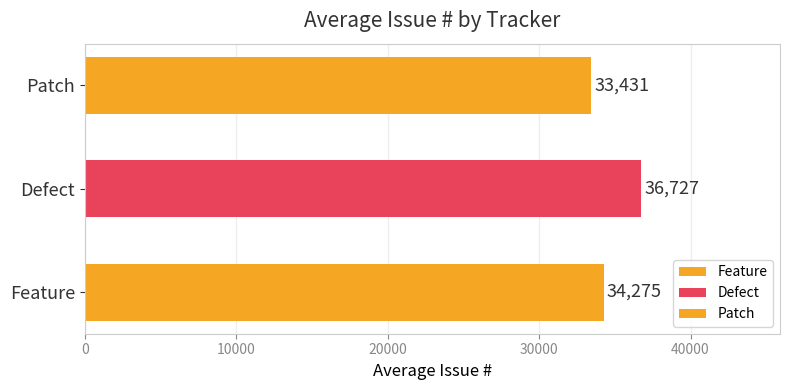

Reading top to bottom, extract all data points from this chart.

33431	36727	34275